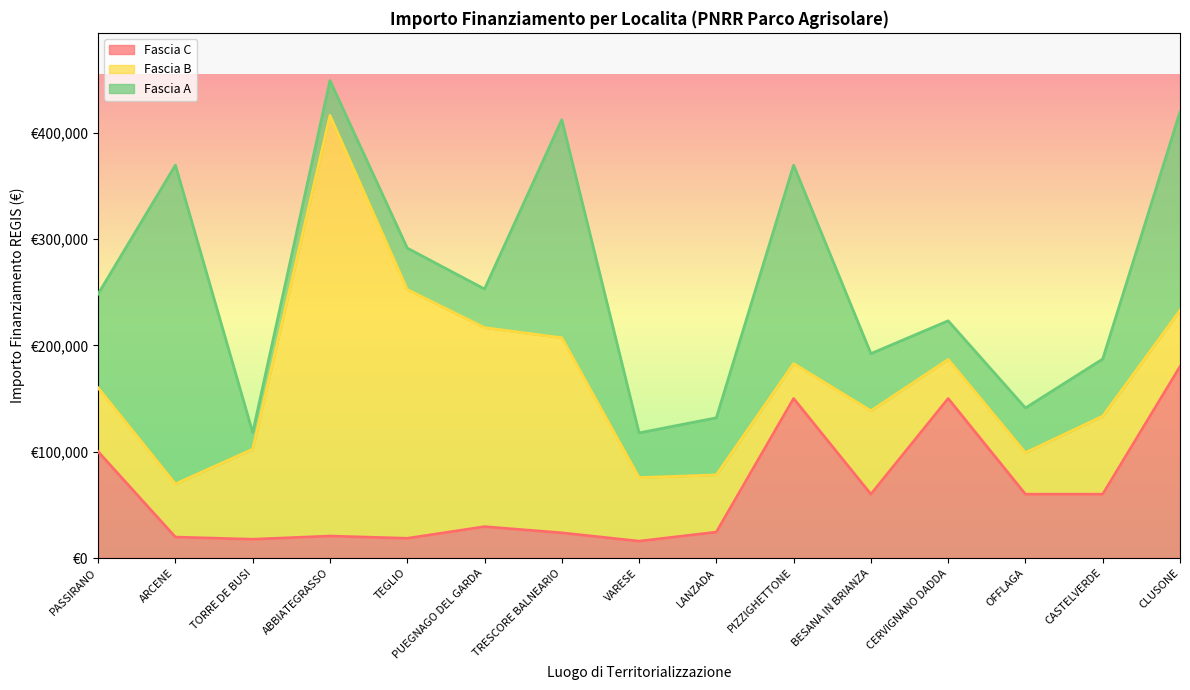

What are all the series names shown in the legend?

Fascia C, Fascia B, Fascia A